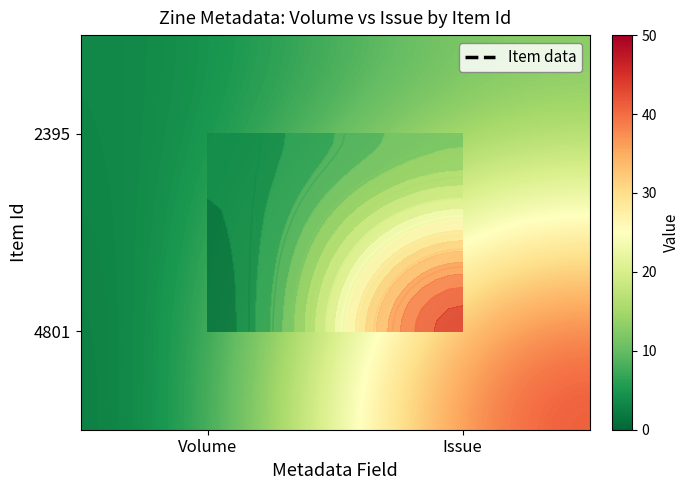

What is the difference between the 4801 values at Volume and Issue?

43